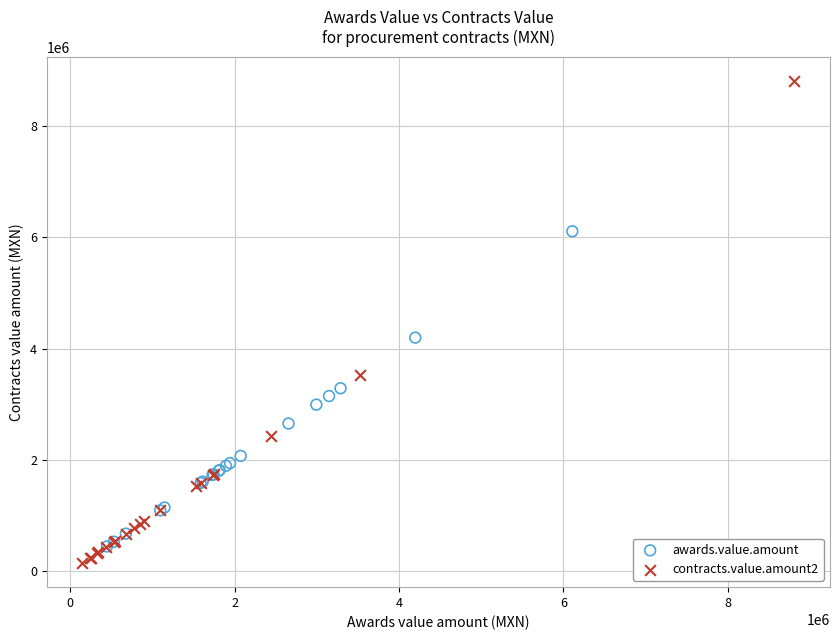

Which series reaches the maximum Y coordinate?

contracts.value.amount2